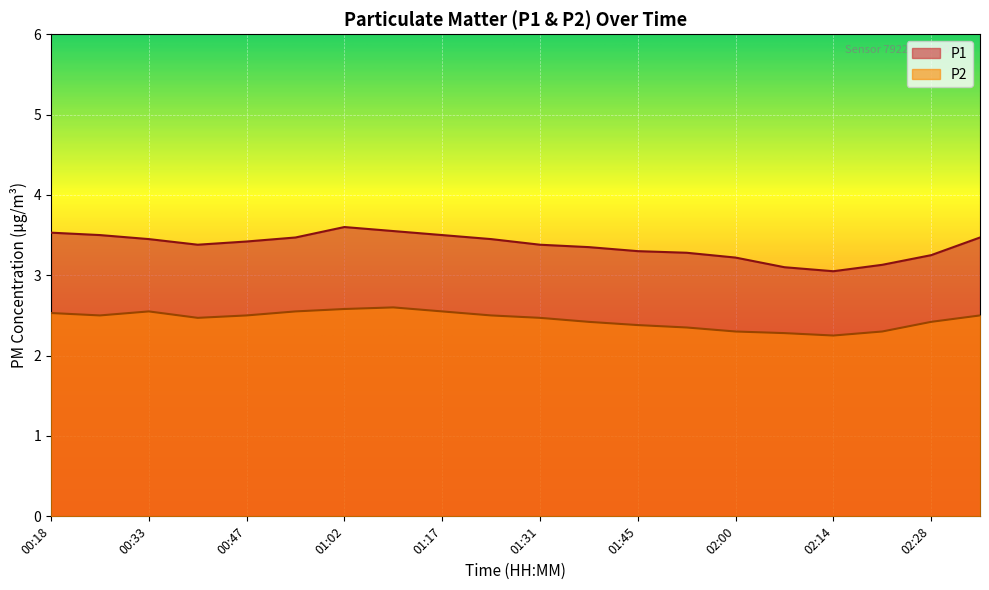

What is the sum of all P1 values?

67.4